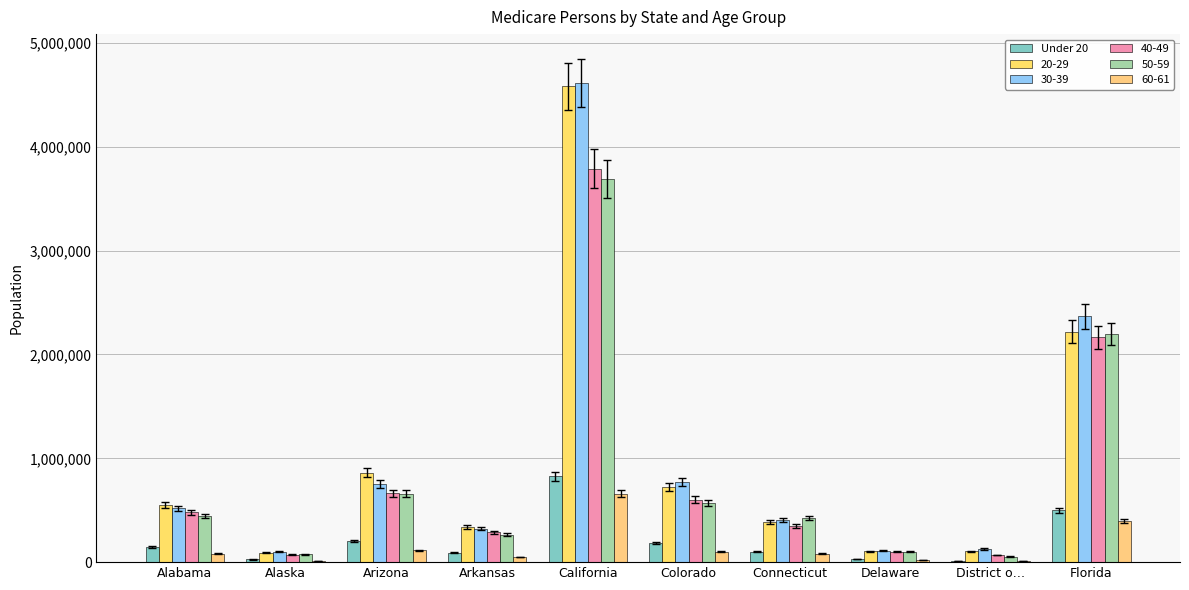

Does the chart contain stacked bars?

No